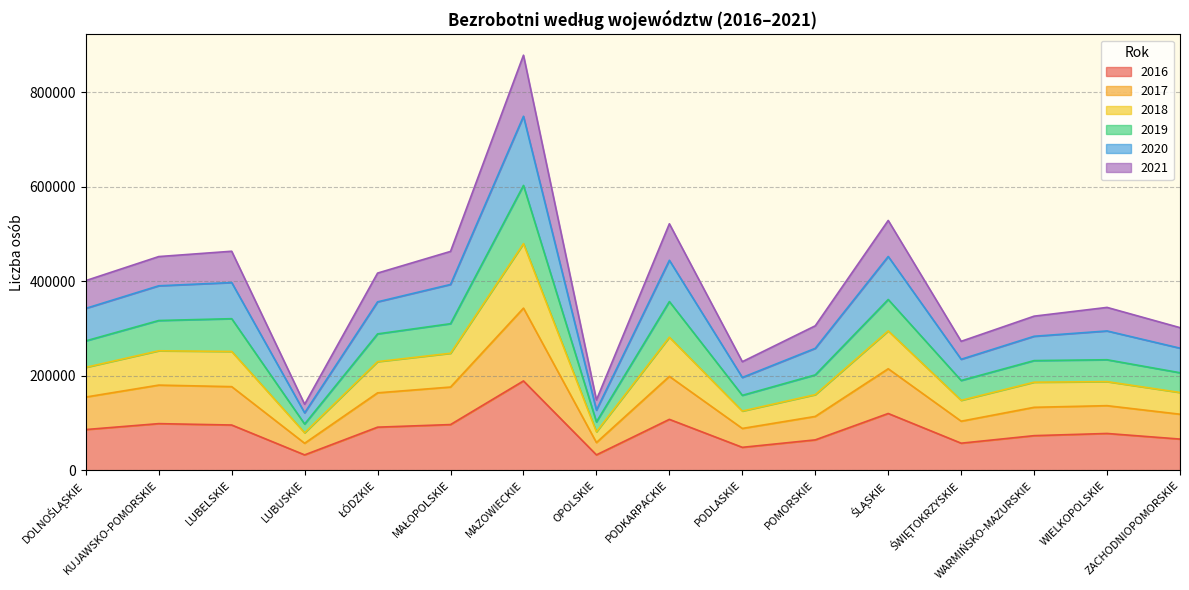

What is the highest value of the 2016 series?

188910